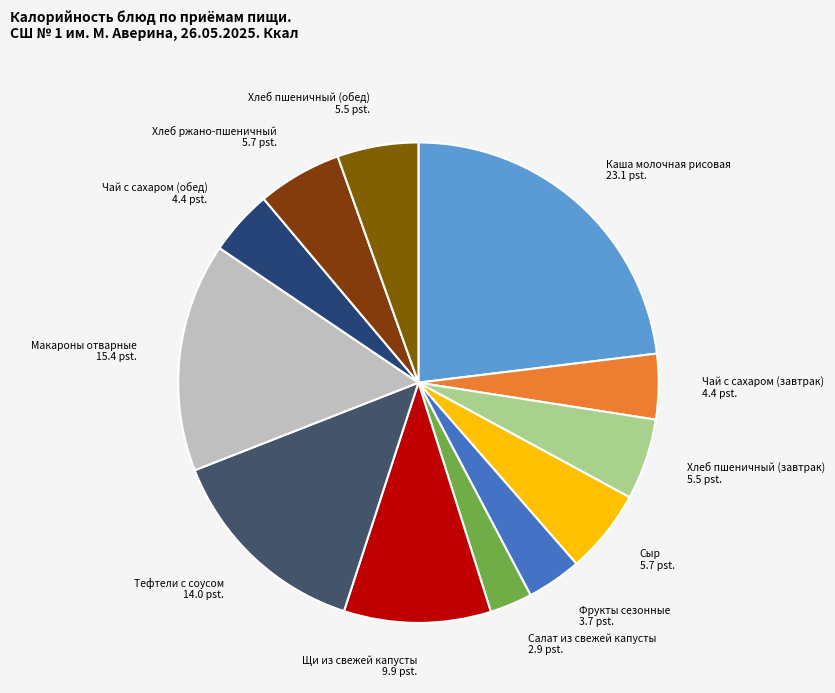

Approximately how many times larger is the value at Хлеб пшеничный (завтрак) compared to Каша молочная рисовая?

0.2